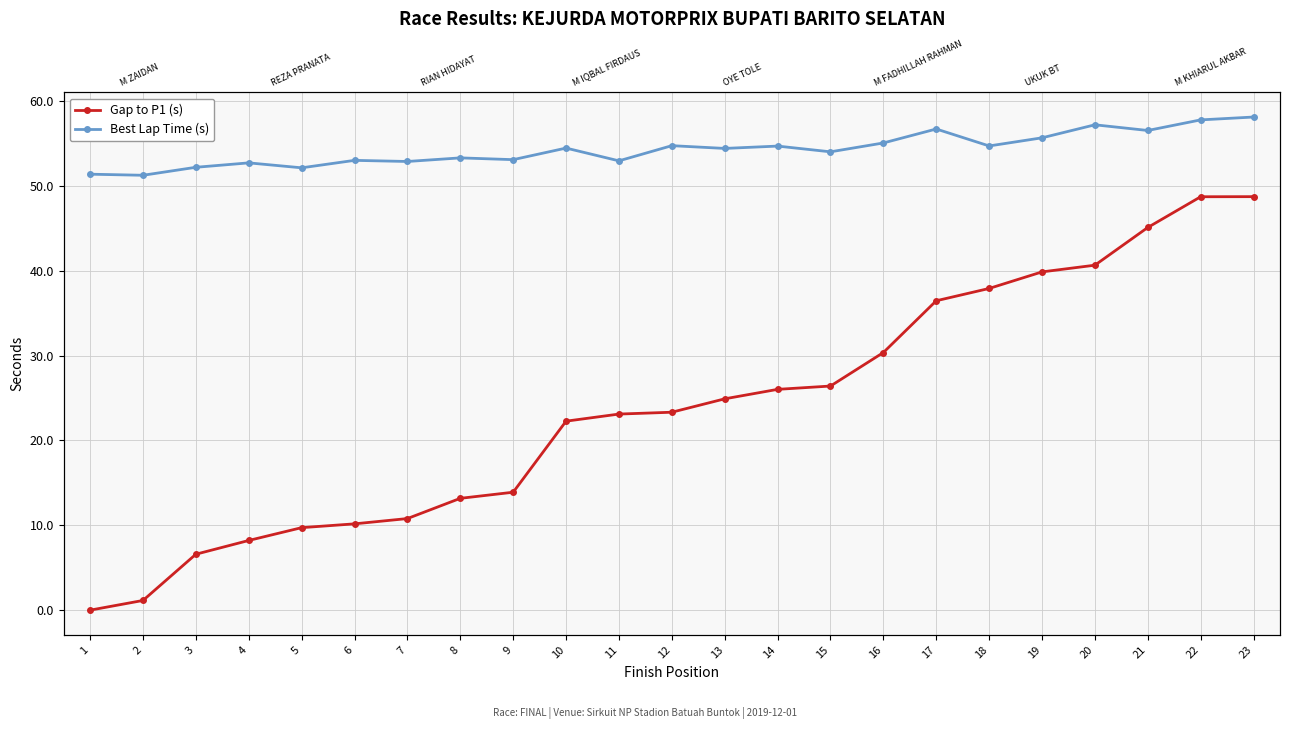

Rank the series at 21 from highest to lowest value.

Best Lap Time (s), Gap to P1 (s)